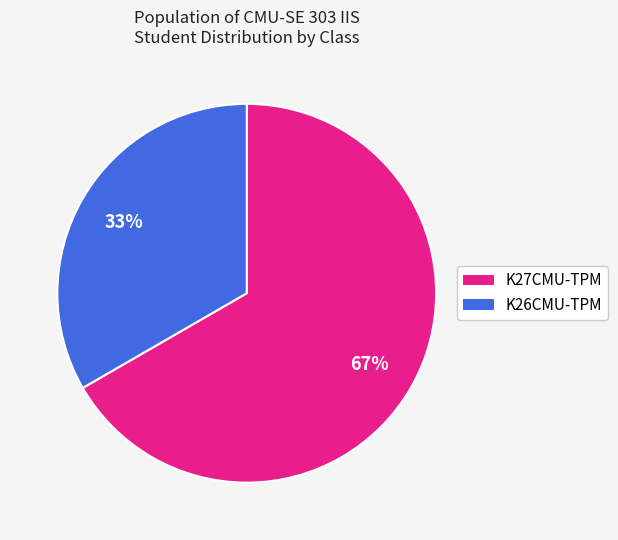

What is the ratio of the value at K26CMU-TPM to the value at K27CMU-TPM?

0.5